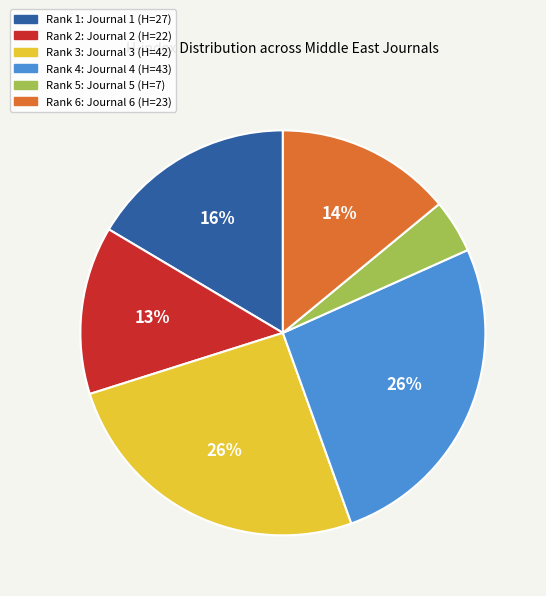

Count the number of slices in the pie.

6